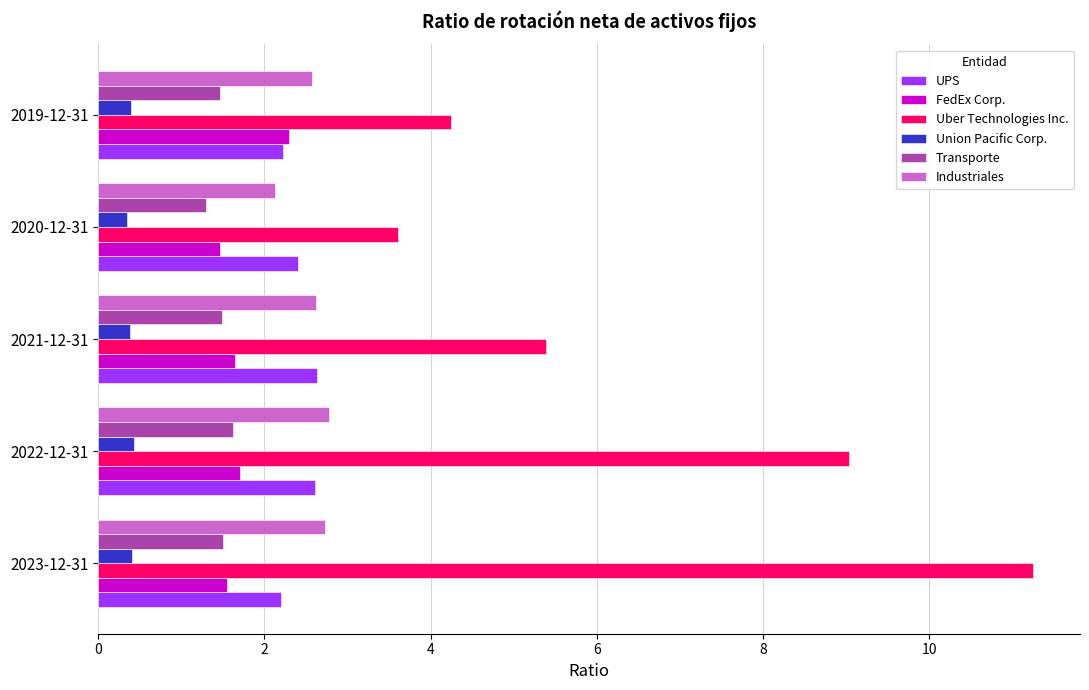

Which series has the largest total across all categories?

Uber Technologies Inc.